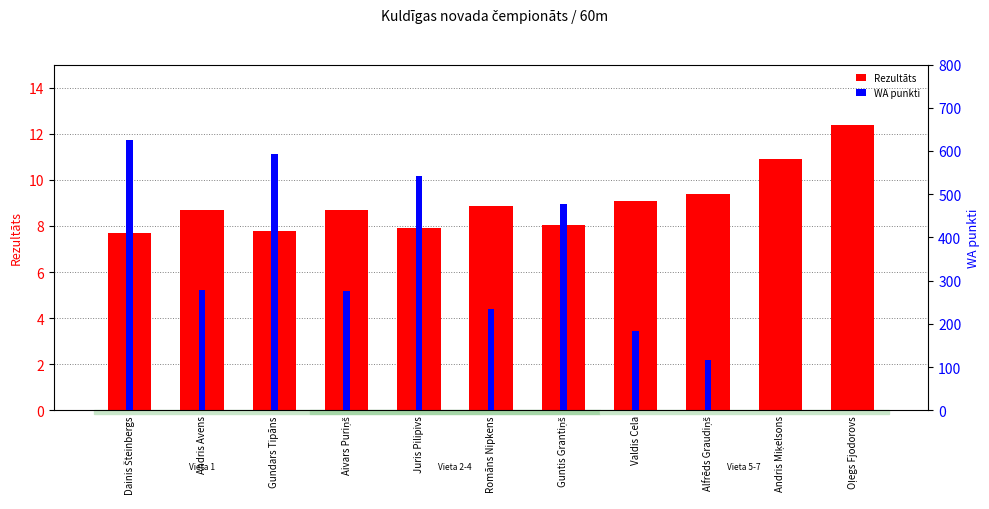

Reading left to right, list all the values displayed in this chart.

Rezultāts: Dainis Šteinbergs=7.7	Andris Avens=8.7	Gundars Tipāns=7.8	Aivars Puriņš=8.7	Juris Pilipivs=7.9	Romāns Nipkens=8.8	Guntis Grantiņš=8.1	Valdis Cela=9.1	Alfrēds Graudiņš=9.4	Andris Miķelsons=10.9	Oļegs Fjodorovs=12.4
WA punkti: Dainis Šteinbergs=625.0	Andris Avens=279.0	Gundars Tipāns=592.0	Aivars Puriņš=277.0	Juris Pilipivs=541.0	Romāns Nipkens=234.0	Guntis Grantiņš=478.0	Valdis Cela=184.0	Alfrēds Graudiņš=117.0	Andris Miķelsons=0.0	Oļegs Fjodorovs=0.0